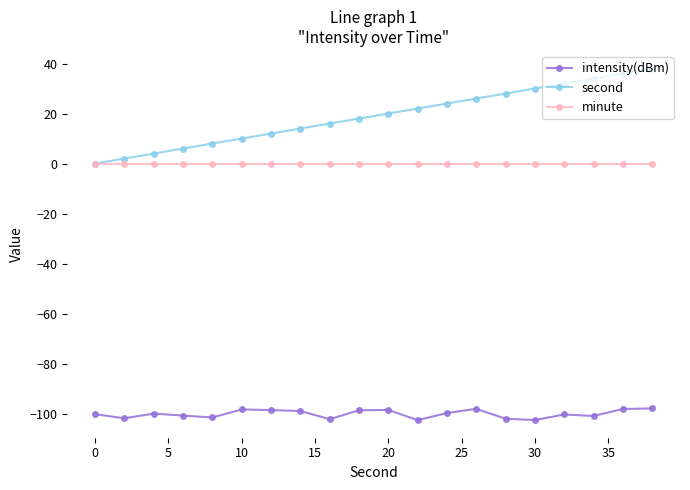

What is the value of the second point at the 19th from the left?

36.0